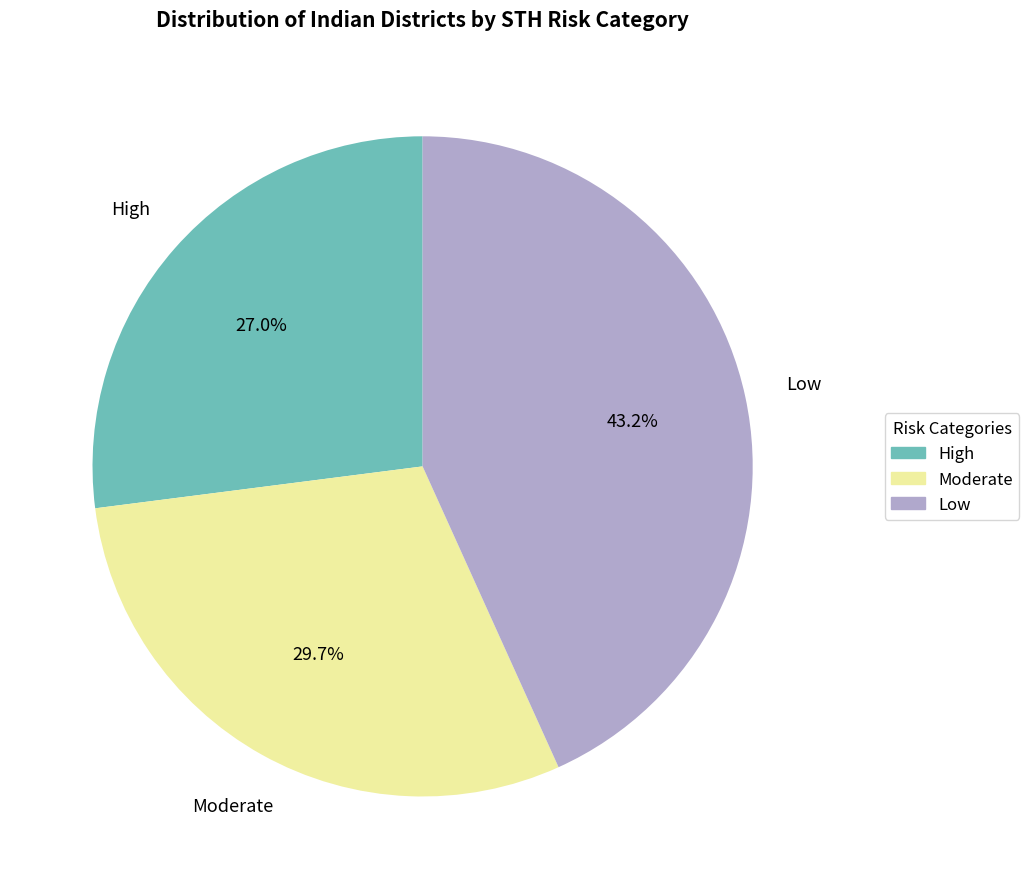

Is there a majority slice in this chart?

No